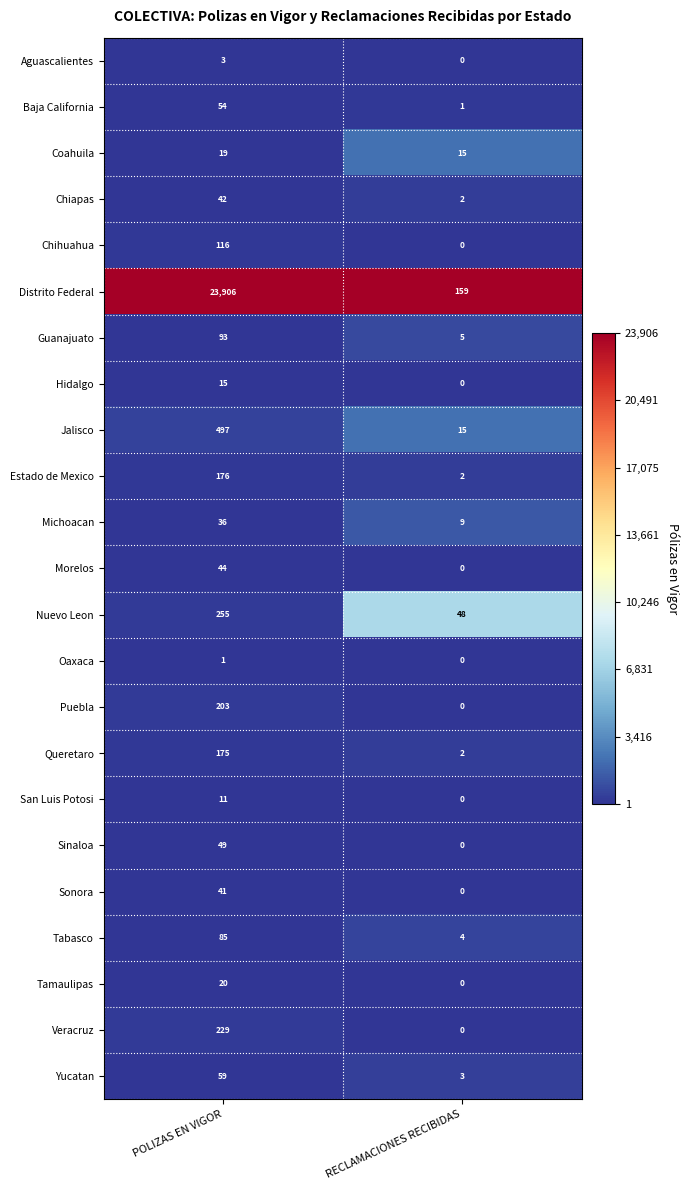

Which series has the widest spread of values?

Distrito Federal